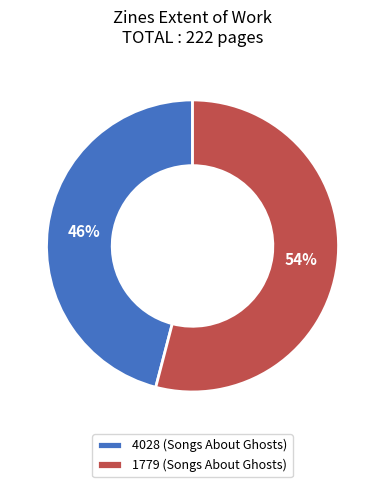

To the nearest percent, what is the difference between the largest and smallest slice percentages?

8%